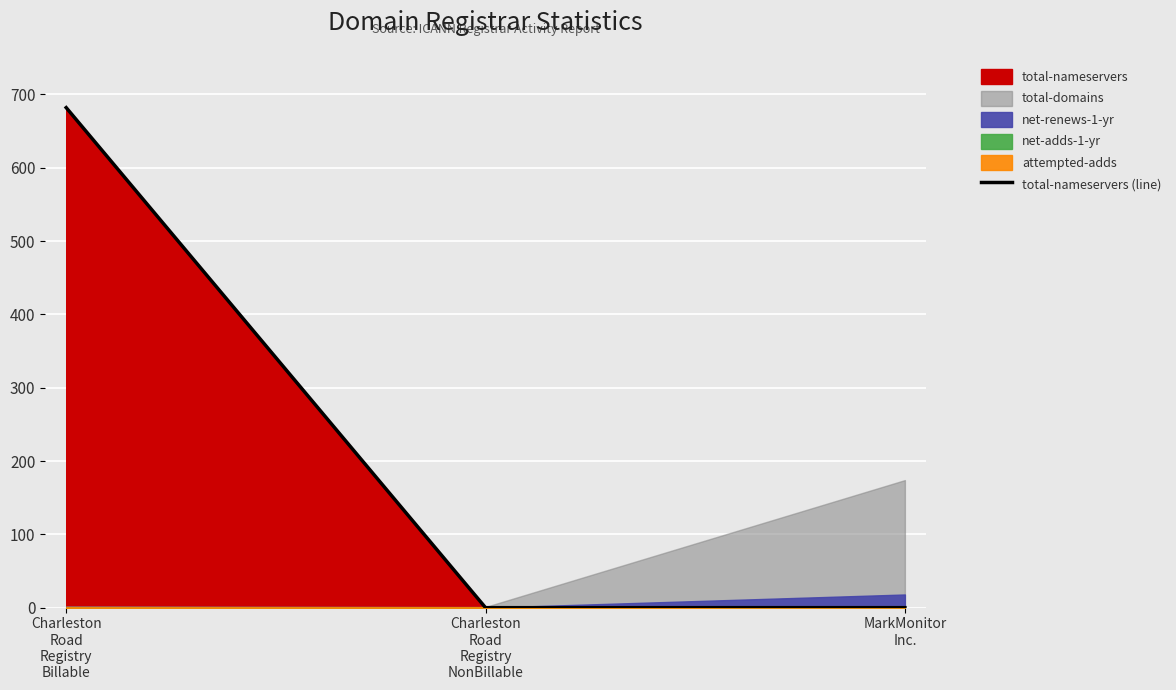

Rank the categories by value from lowest to highest.

Charleston
Road
Registry
NonBillable, MarkMonitor
Inc., Charleston
Road
Registry
Billable